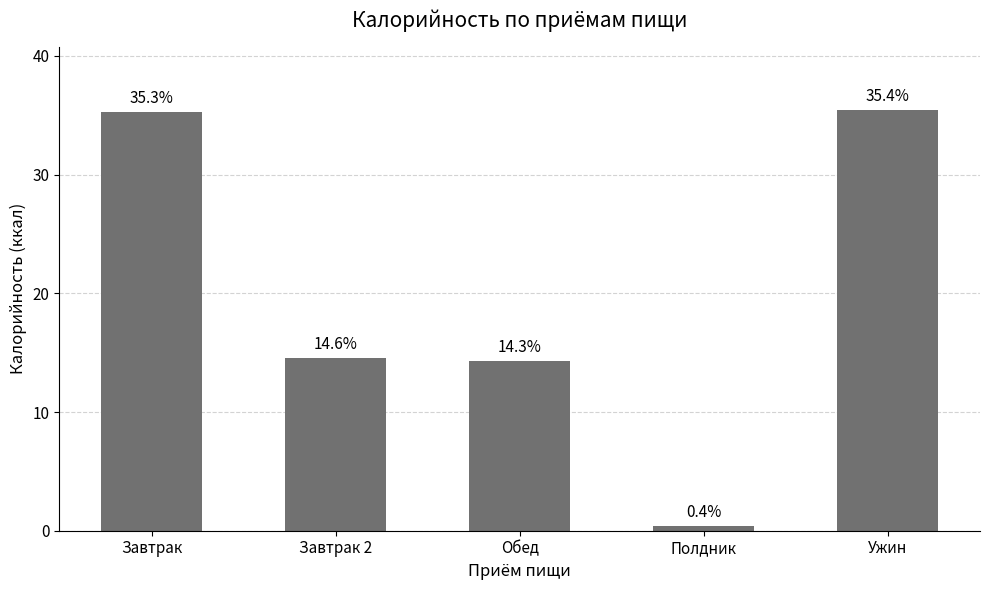

What is the difference between the values at Обед and Завтрак 2?

0.3